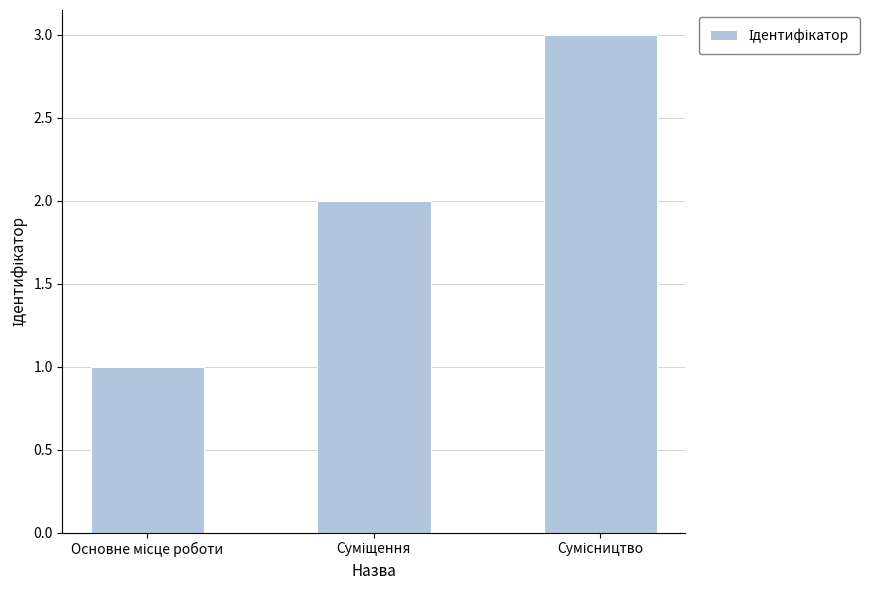

What is the difference between the second highest and minimum values?

1